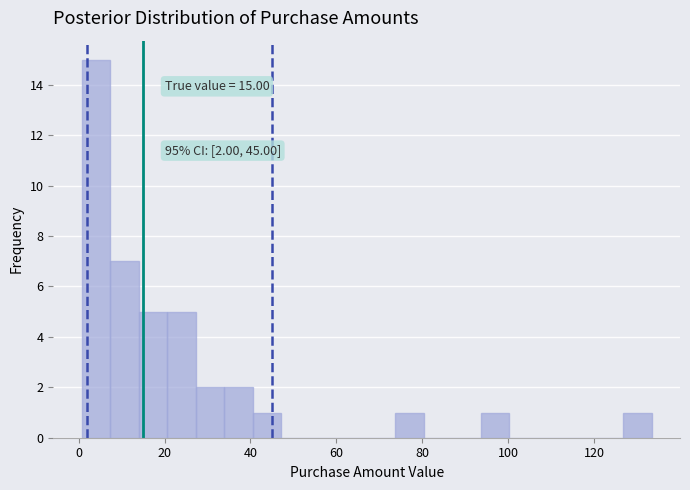

Around what value on the x-axis is the tallest bar? Give the approximate position of its centre, as read against the axis.

4